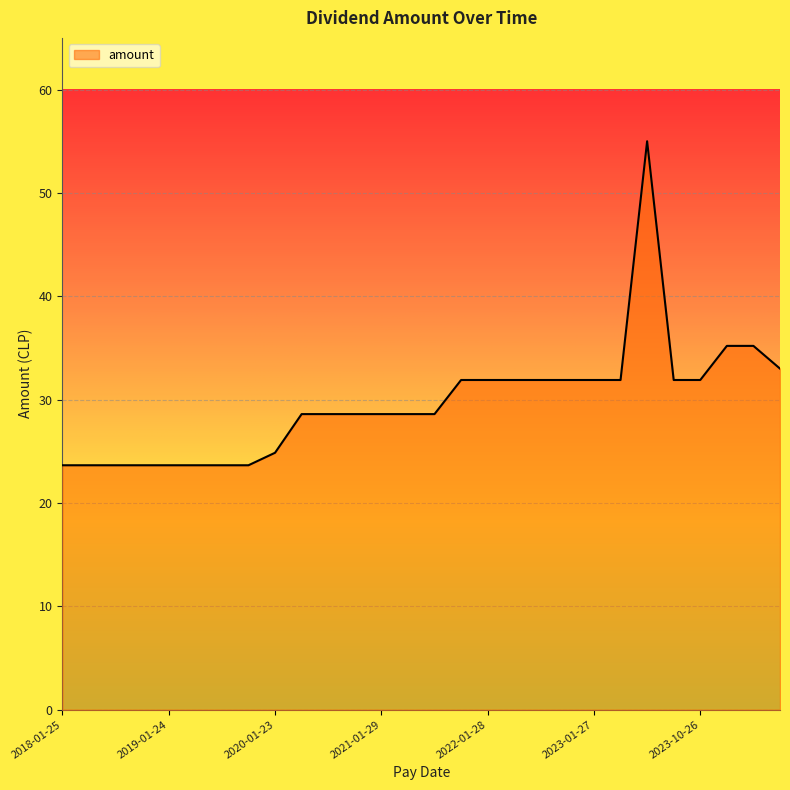

What is the greatest value displayed?

55.0